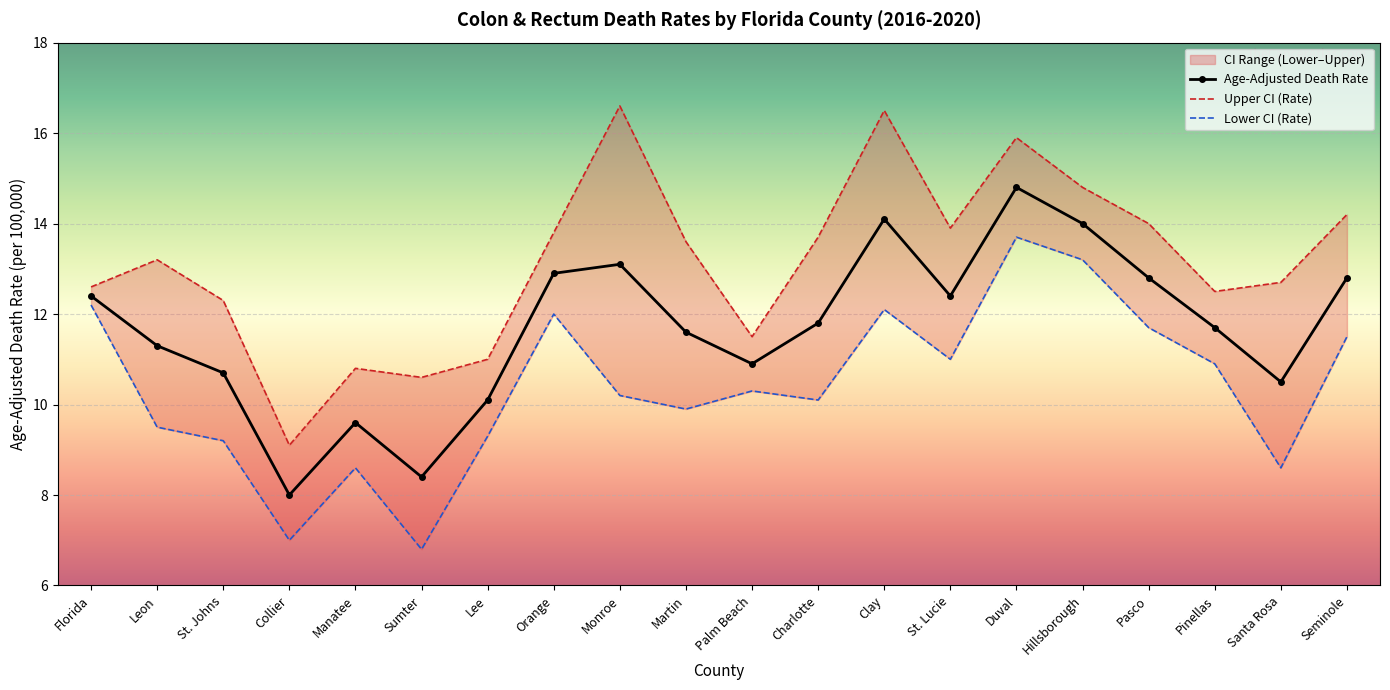

Reading right to left, extract all data points from this chart.

Age-Adjusted Death Rate: Seminole=12.8	Santa Rosa=10.5	Pinellas=11.7	Pasco=12.8	Hillsborough=14.0	Duval=14.8	St. Lucie=12.4	Clay=14.1	Charlotte=11.8	Palm Beach=10.9	Martin=11.6	Monroe=13.1	Orange=12.9	Lee=10.1	Sumter=8.4	Manatee=9.6	Collier=8.0	St. Johns=10.7	Leon=11.3	Florida=12.4
Upper CI (Rate): Seminole=14.2	Santa Rosa=12.7	Pinellas=12.5	Pasco=14.0	Hillsborough=14.8	Duval=15.9	St. Lucie=13.9	Clay=16.5	Charlotte=13.7	Palm Beach=11.5	Martin=13.6	Monroe=16.6	Orange=13.8	Lee=11.0	Sumter=10.6	Manatee=10.8	Collier=9.1	St. Johns=12.3	Leon=13.2	Florida=12.6
Lower CI (Rate): Seminole=11.5	Santa Rosa=8.6	Pinellas=10.9	Pasco=11.7	Hillsborough=13.2	Duval=13.7	St. Lucie=11.0	Clay=12.1	Charlotte=10.1	Palm Beach=10.3	Martin=9.9	Monroe=10.2	Orange=12.0	Lee=9.3	Sumter=6.8	Manatee=8.6	Collier=7.0	St. Johns=9.2	Leon=9.5	Florida=12.2